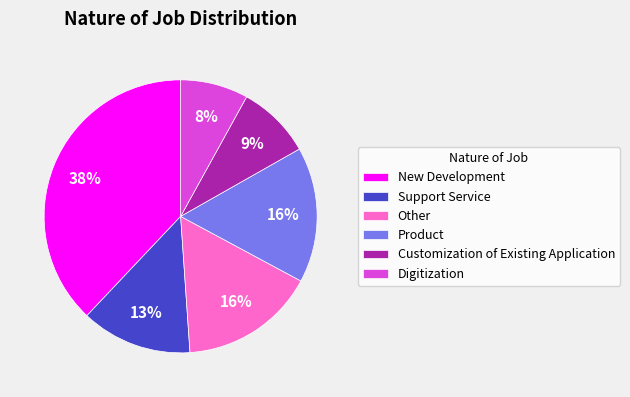

What is the ratio of the value at New Development to the value at Product?

2.4